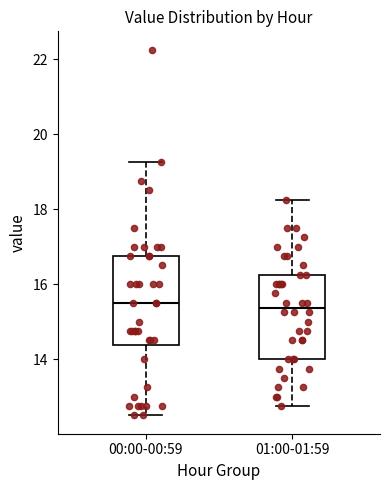

Reading left to right, transcribe this box plot: for each box, give where its median line is, the range the box spans, and where its two whiskers end, as read against the y-axis. The values are not printed on the chart, so give them approximately, as read against the axis.

00:00-00:59: median 15.6, box 14.4 to 16.8, whiskers 12.6 to 19.2
01:00-01:59: median 15.4, box 14.0 to 16.2, whiskers 12.8 to 18.2